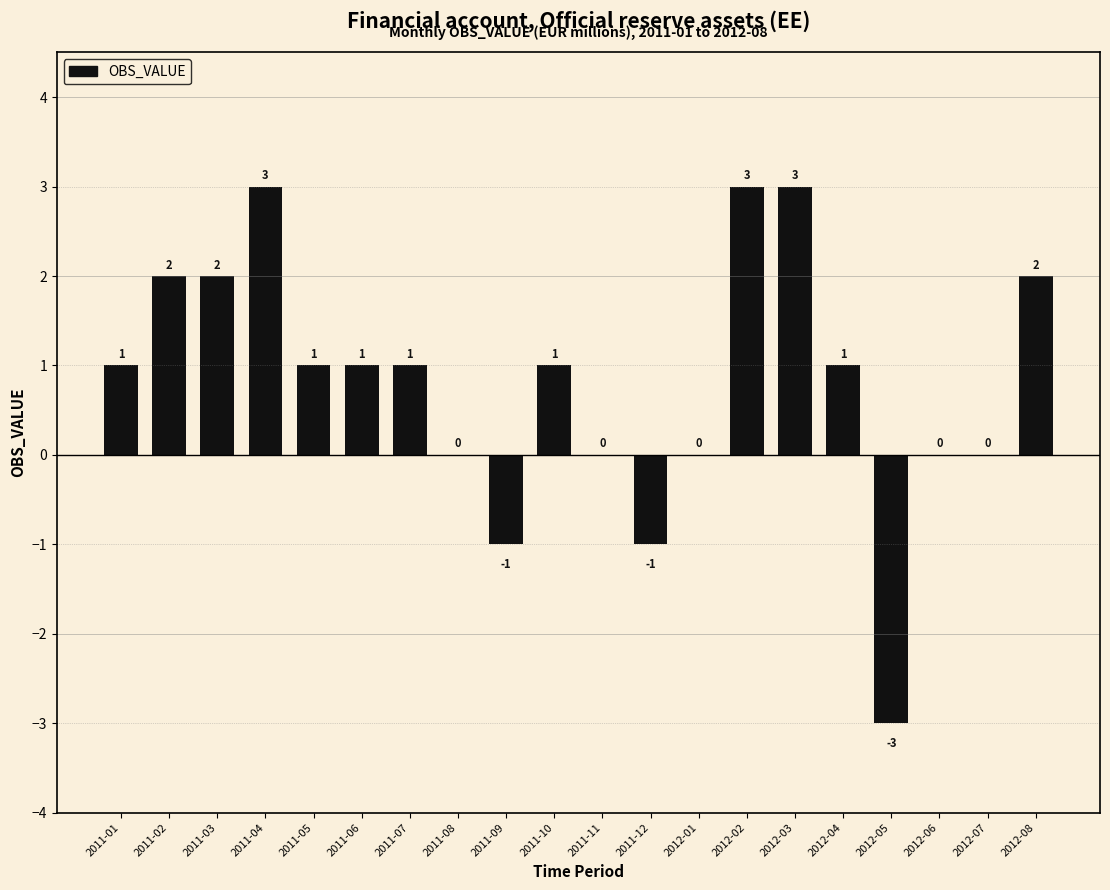

Between 2012-04 and 2012-07, which is larger?

2012-04